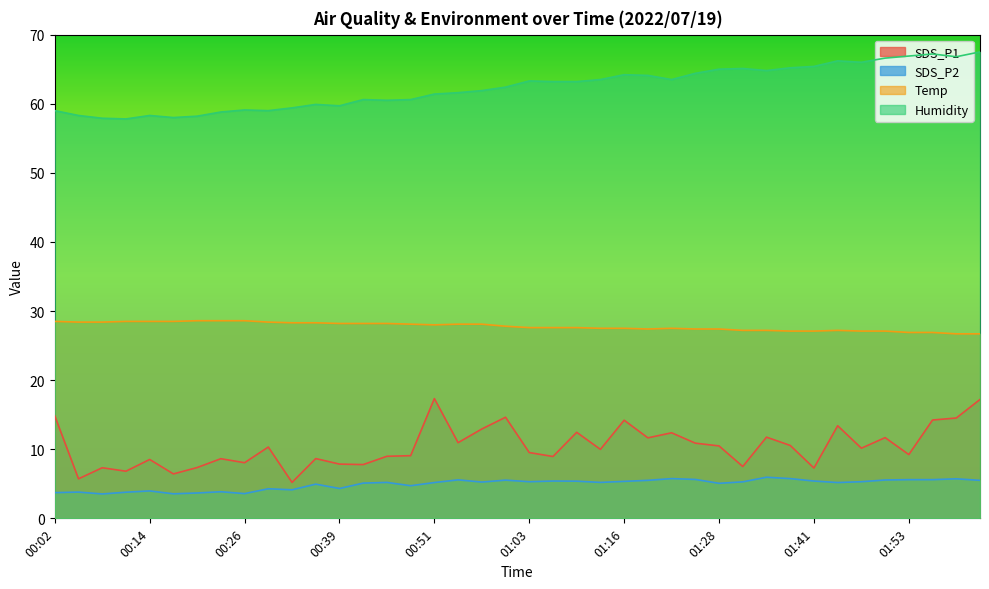

True or false: Humidity and SDS_P2 intersect in this chart.

False